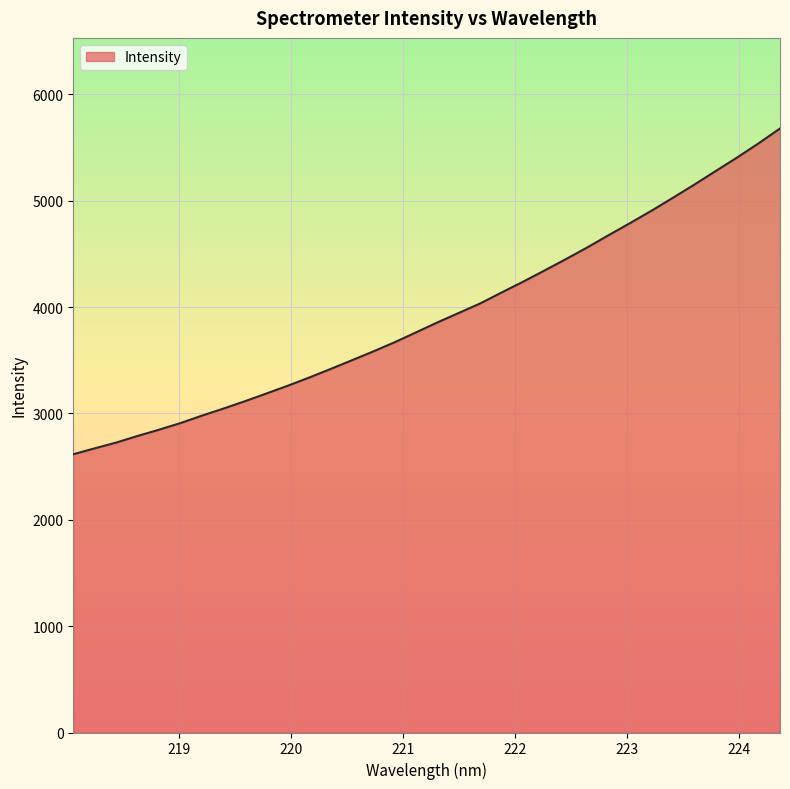

How many values are below 3856?

17